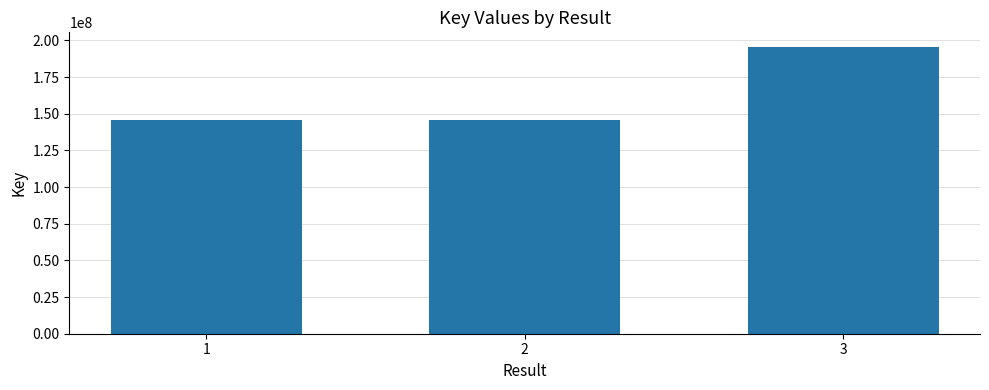

What value does the data have at 3?

195756989